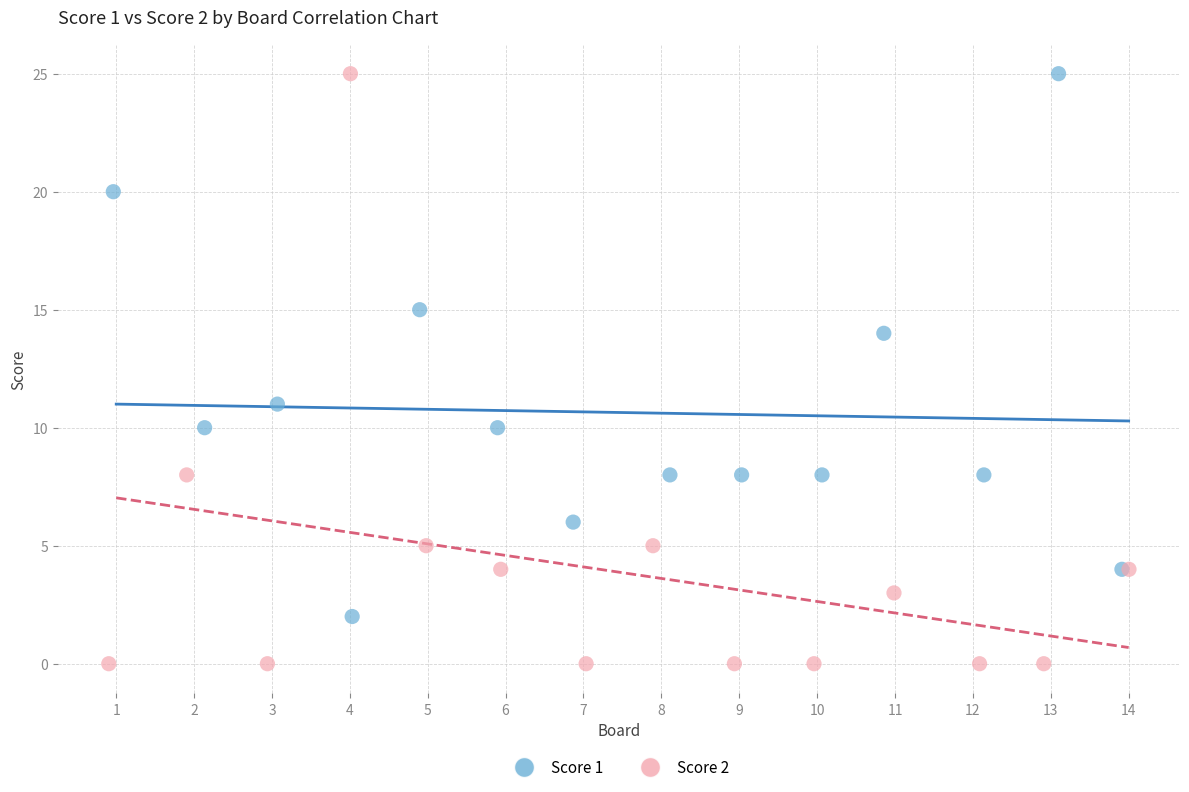

What are all the series names shown in the legend?

Score 1, Score 2